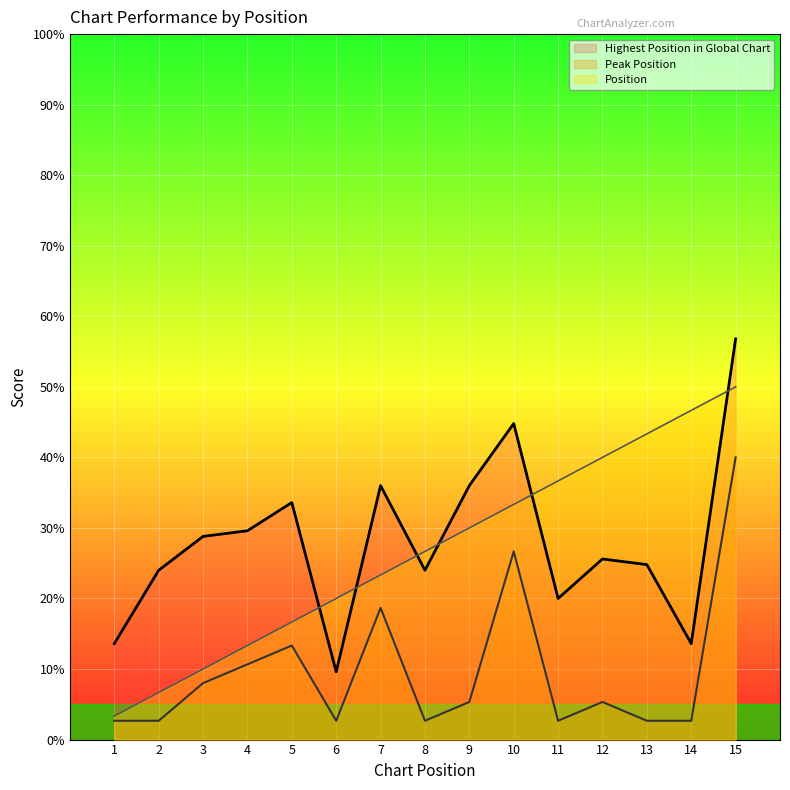

True or false: Peak Position has a value of 2.7 at 14.

True